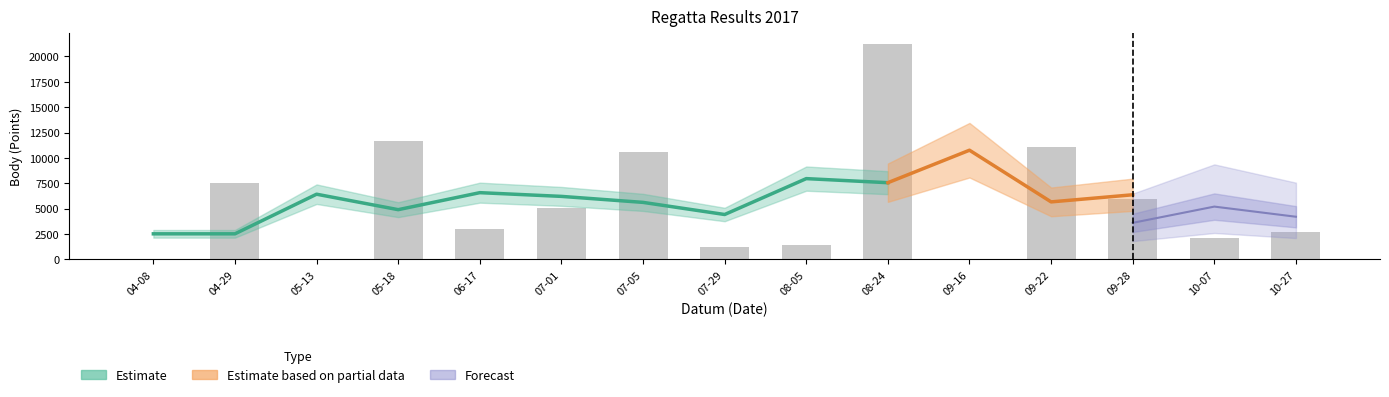

At which label is Body closest to 10611?

2017-07-05